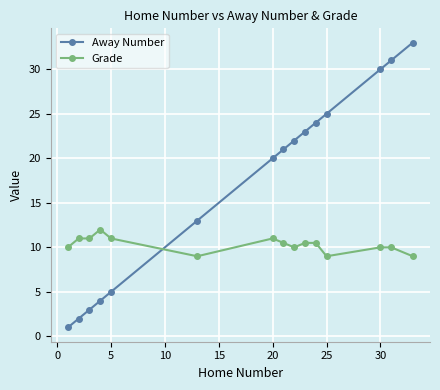

Which series has the largest total across all categories?

Away Number